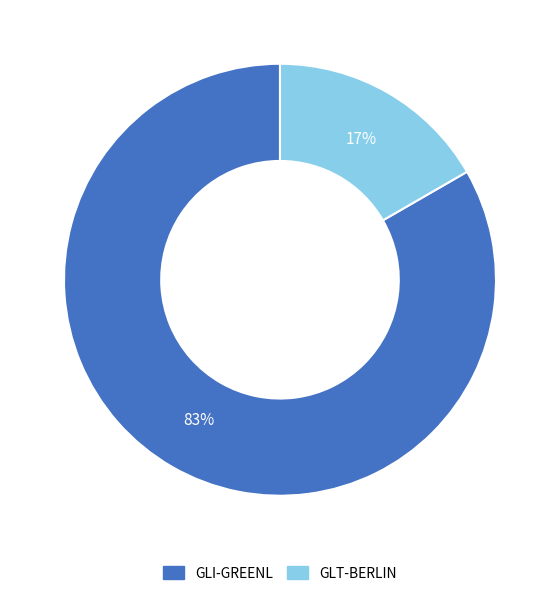

Is the sum of GLT-BERLIN and GLI-GREENL greater than half?

Yes